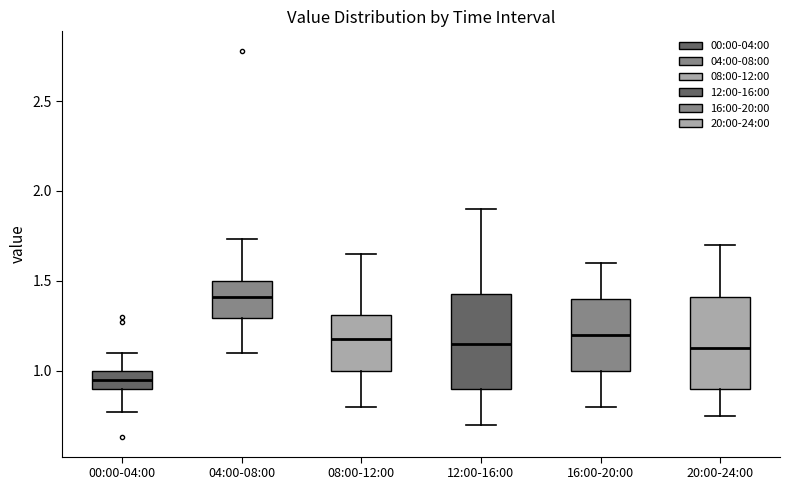

Which box's median line is the lowest?

00:00-04:00